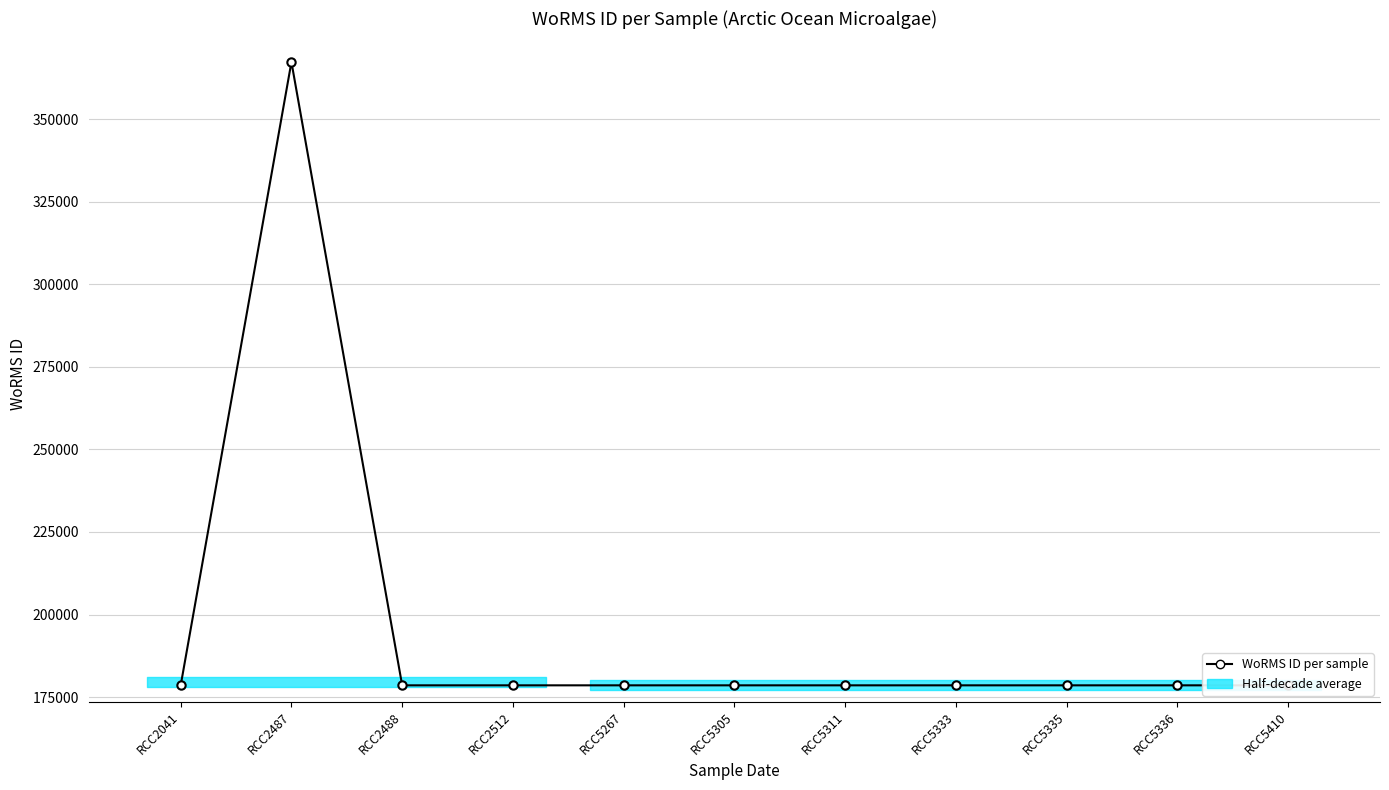

Approximately how many times larger is the value at RCC5335 compared to RCC2041?

1.0